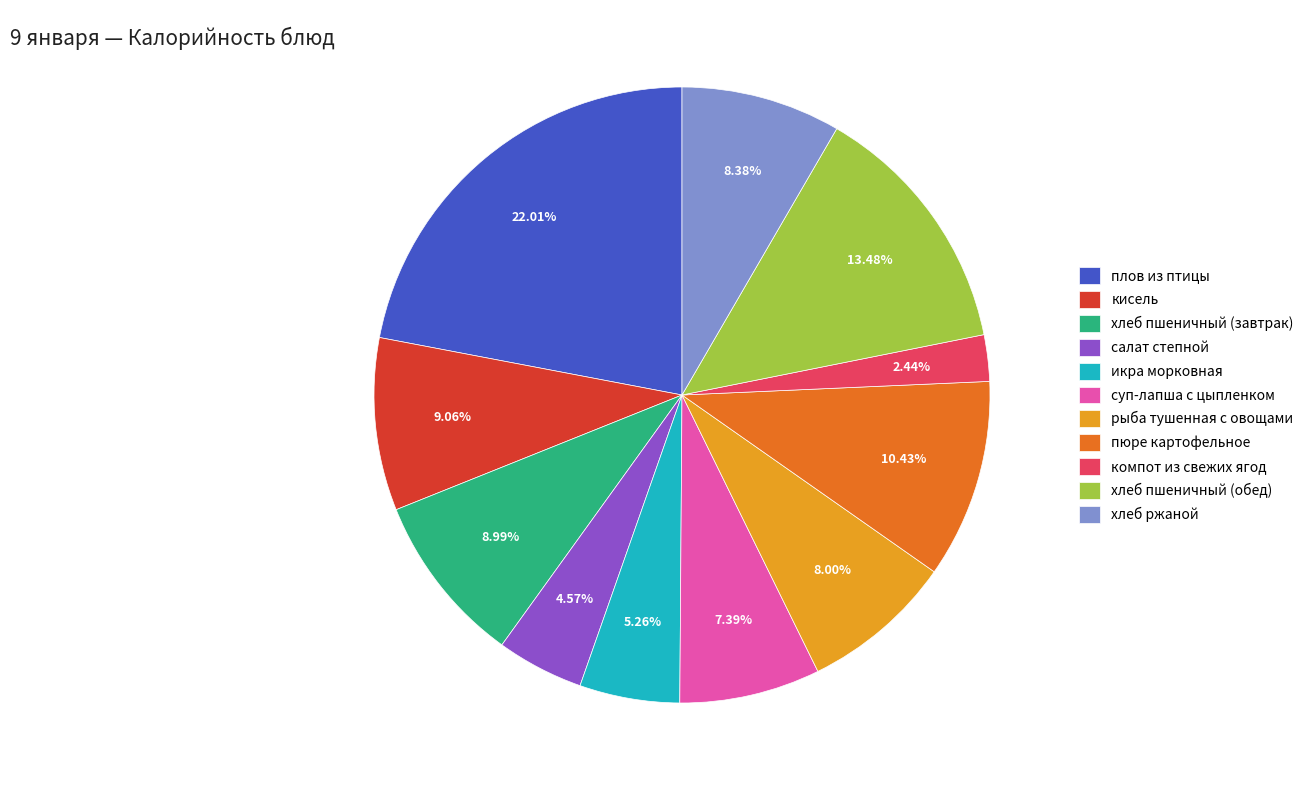

What percentage is NOT represented by икра морковная?

94.7%